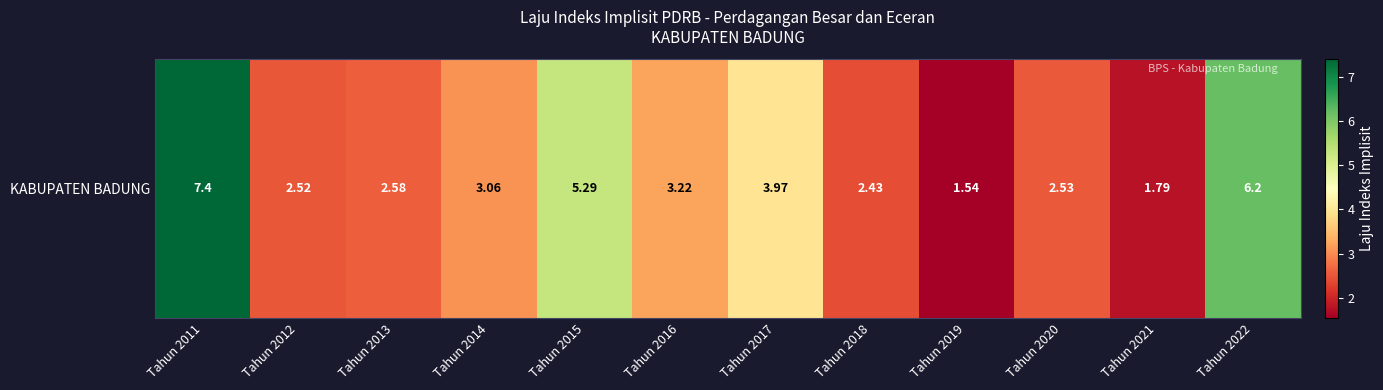

Which has a higher value, Tahun 2013 or Tahun 2012?

Tahun 2013